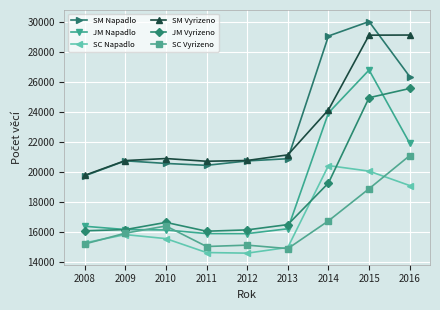

Which category has the highest value in the SC Napadlo series?

2014